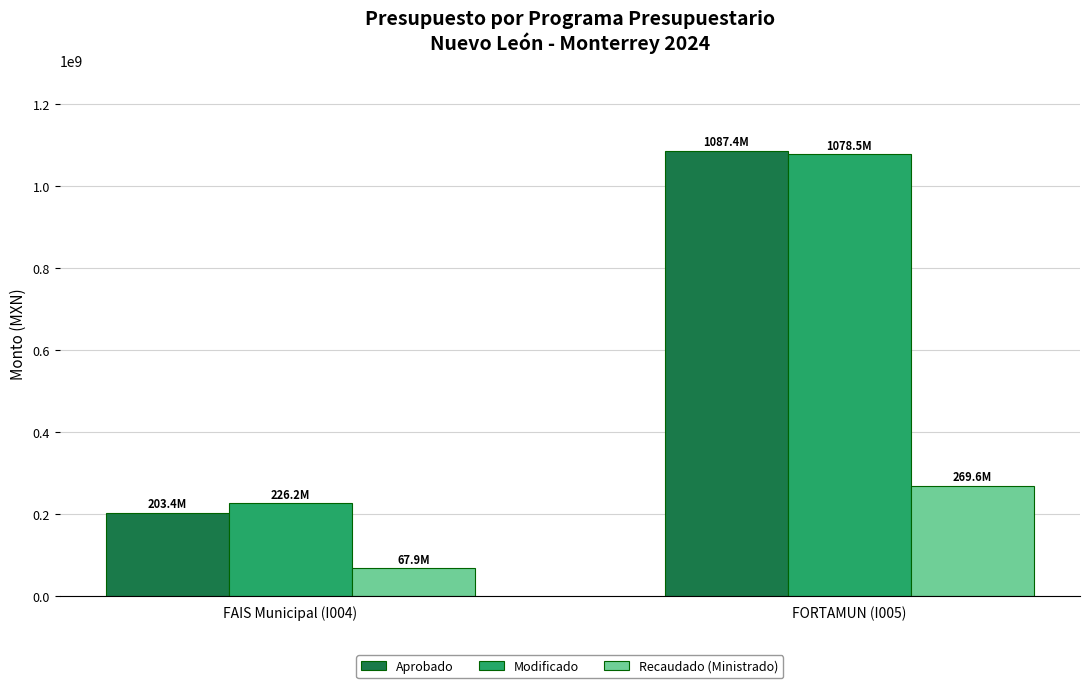

Which series has the largest range (max minus min)?

Aprobado